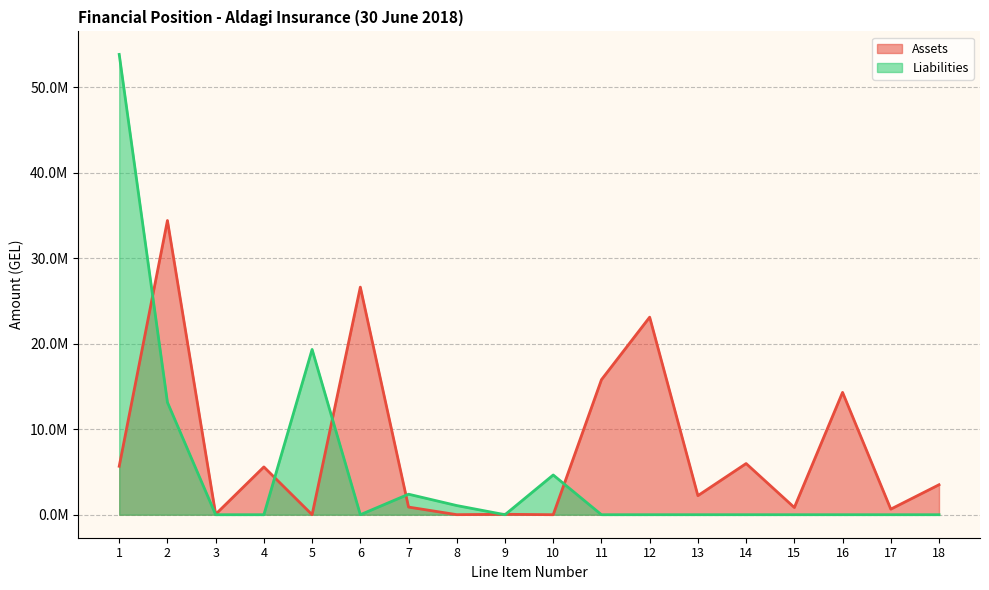

What is the difference between the maximum and minimum values in the Liabilities series?

53818514.9